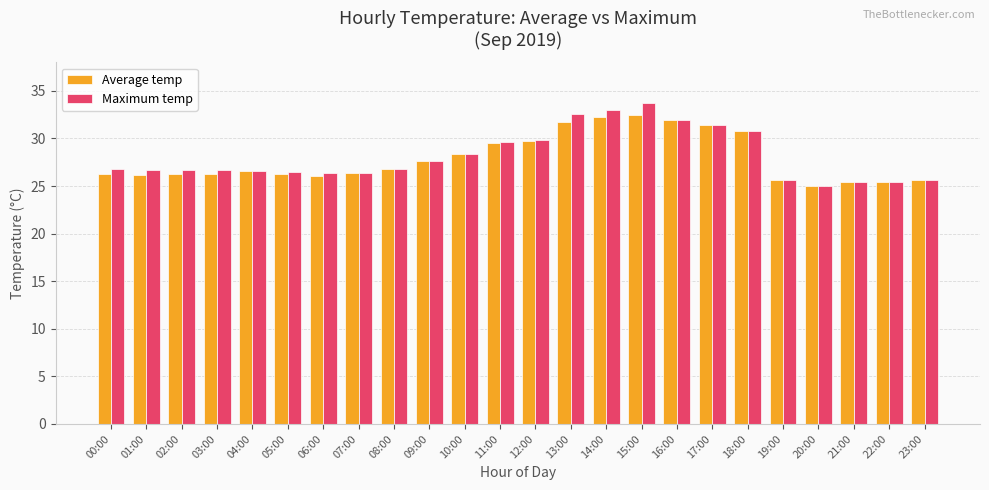

What is the value of the Maximum temp bar at the 14th from the left?

32.6